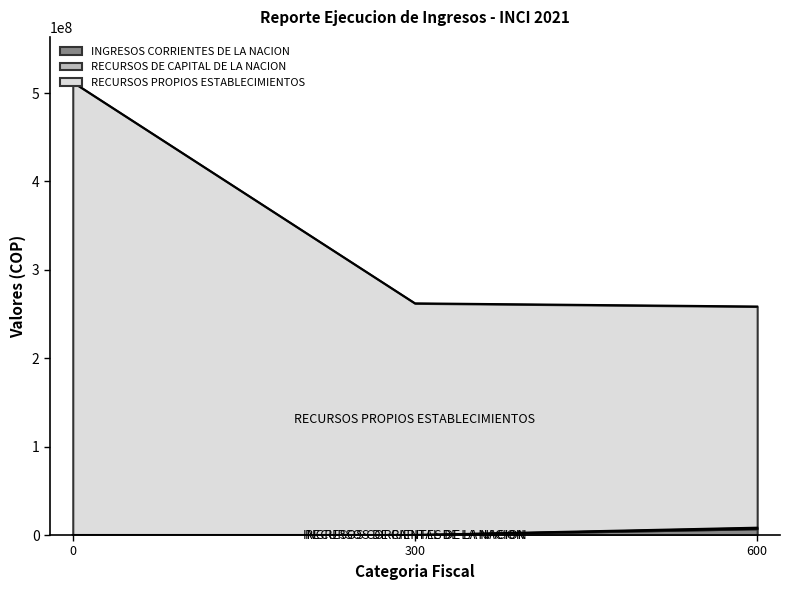

The value of INGRESOS CORRIENTES DE LA NACION at 300 is 0. True or false?

True